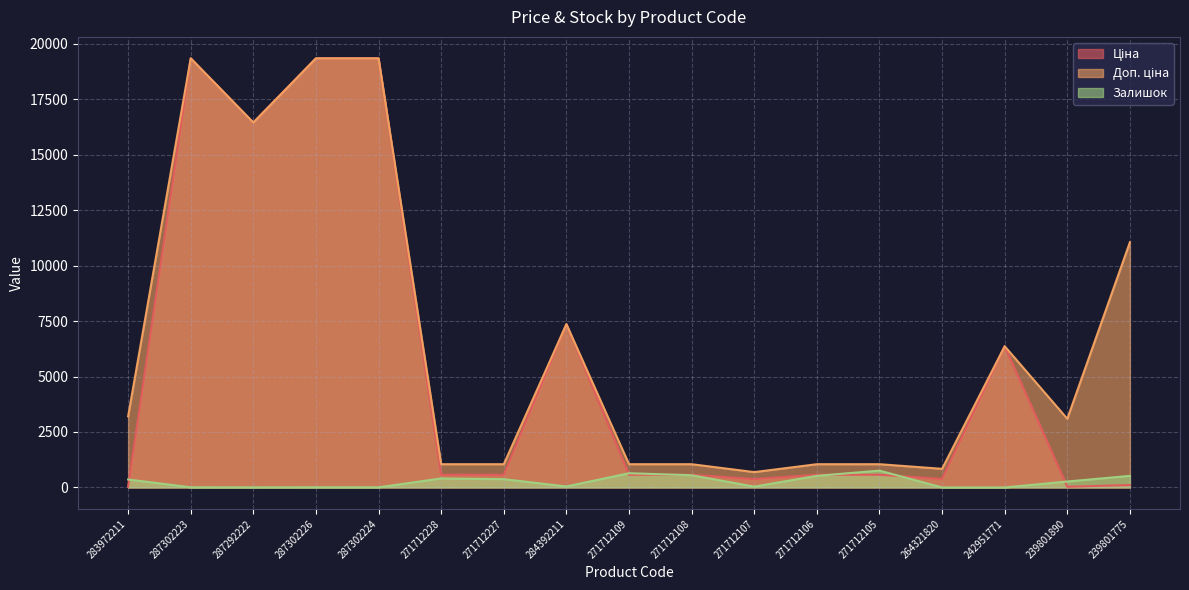

List the labels in order of Залишок value, smallest first.

264321820, 242951771, 287292222, 287302224, 287302223, 287302226, 271712107, 284392211, 239801890, 283972211, 271712227, 271712228, 239801775, 271712106, 271712108, 271712109, 271712105